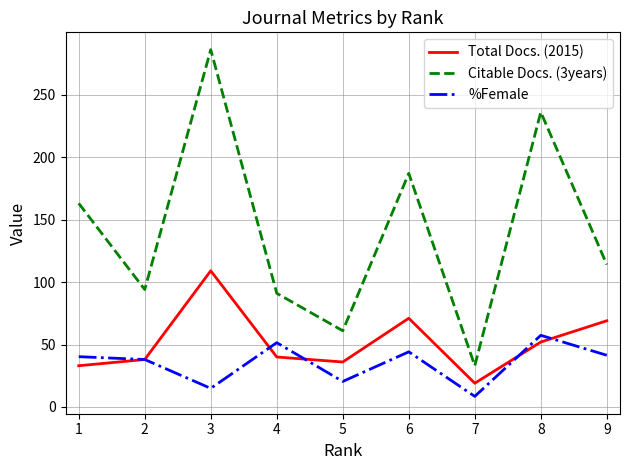

Which series has the widest spread of values?

Citable Docs. (3years)